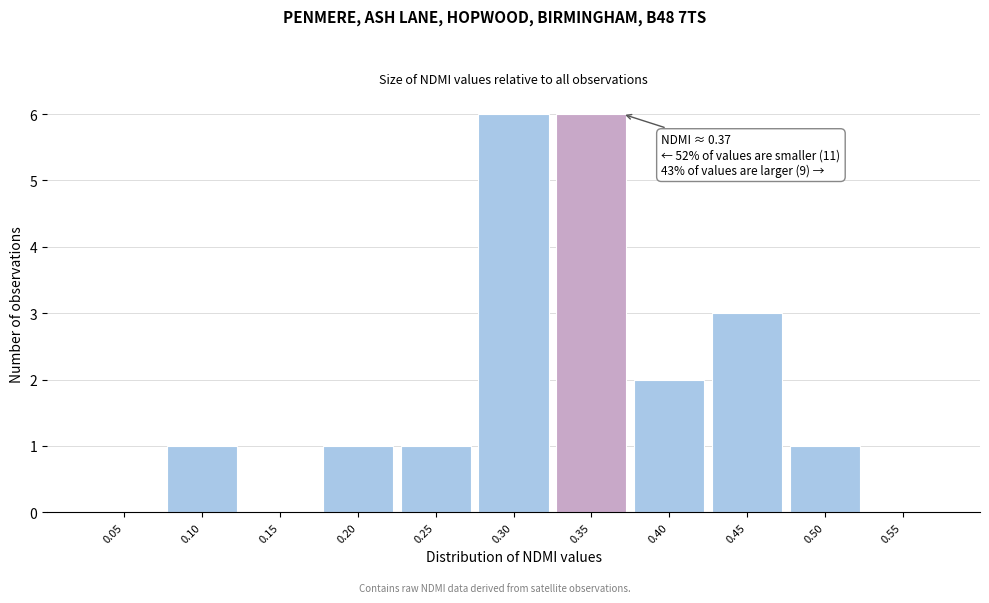

Reading right to left, list all the values displayed in this chart.

0.55=0	0.50=1	0.45=3	0.40=2	0.35=6	0.30=6	0.25=1	0.20=1	0.15=0	0.10=1	0.05=0